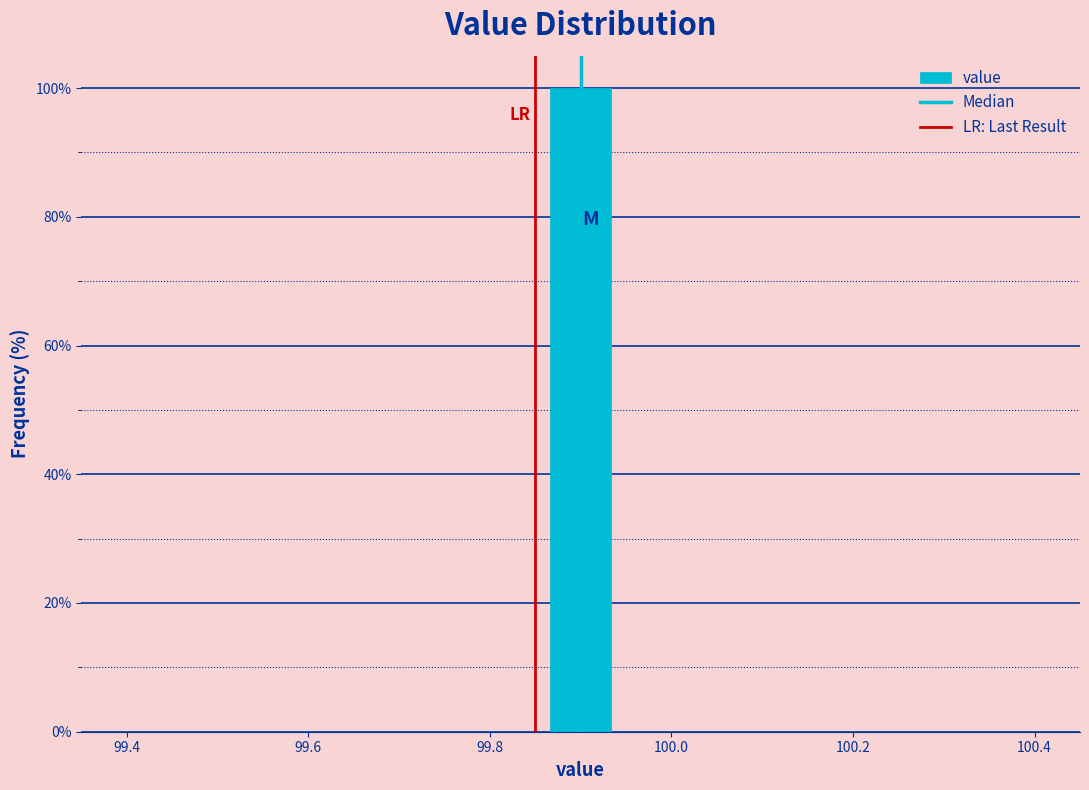

Around what value on the x-axis is the tallest bar? Give the approximate position of its centre, as read against the axis.

99.90